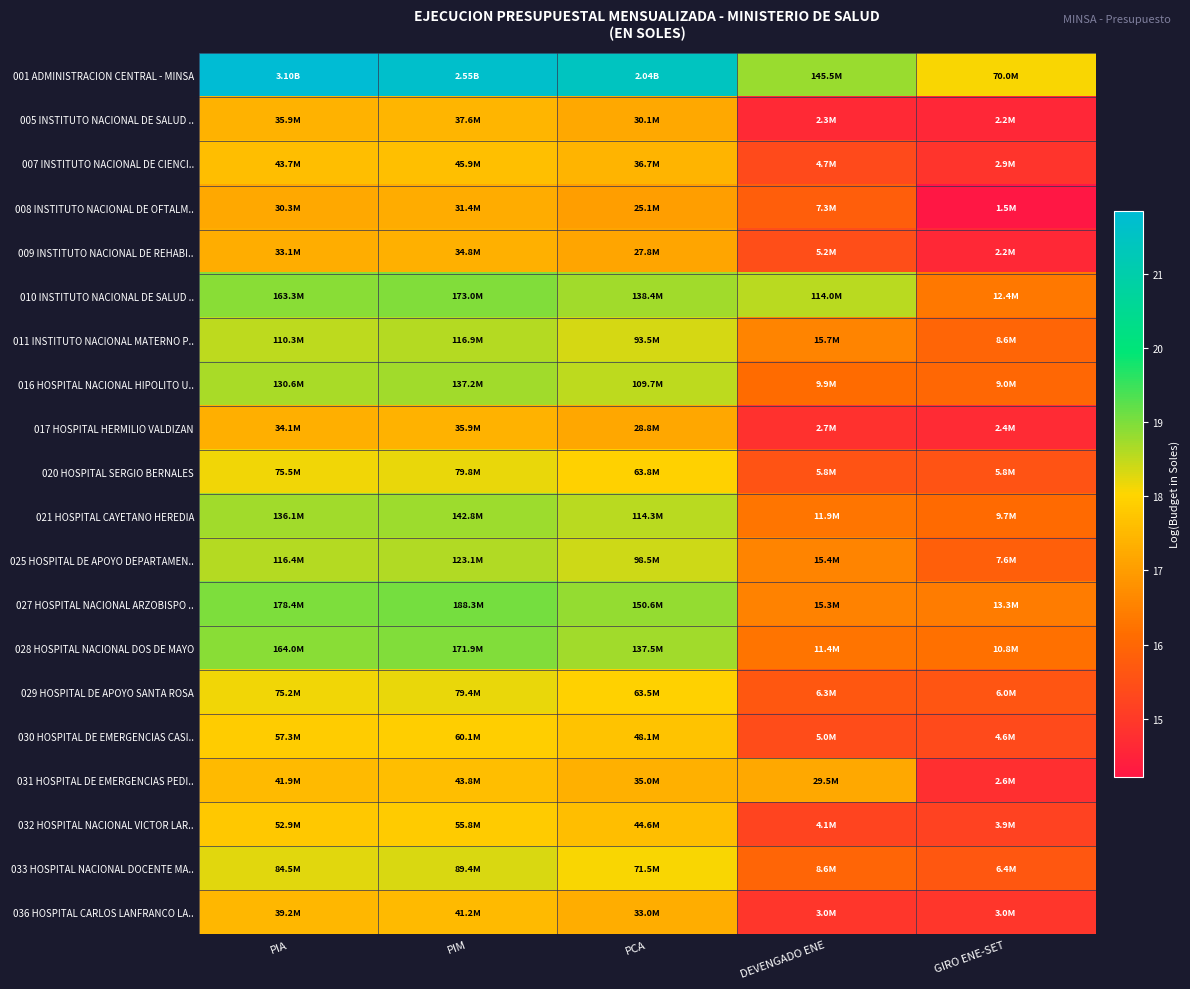

What is the greatest value displayed?

21.9